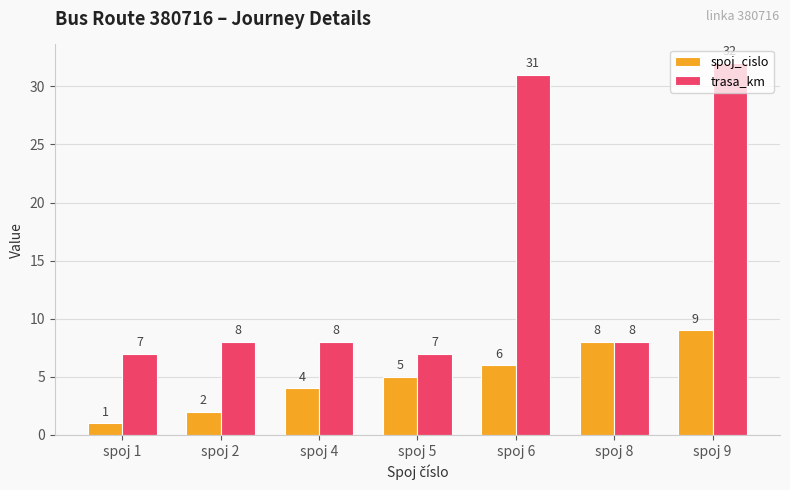

How many groups of bars are there?

7